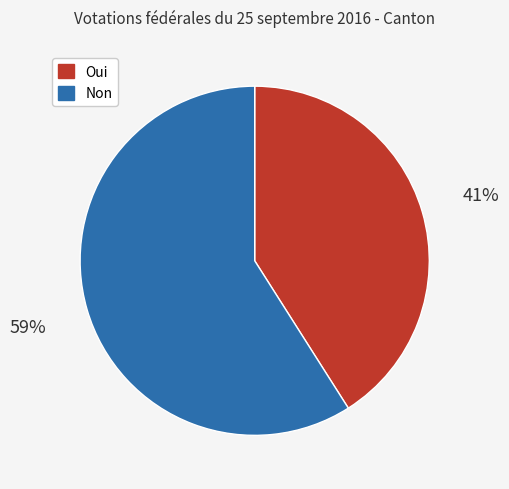

Combined, do Oui and Non account for over 50%?

Yes